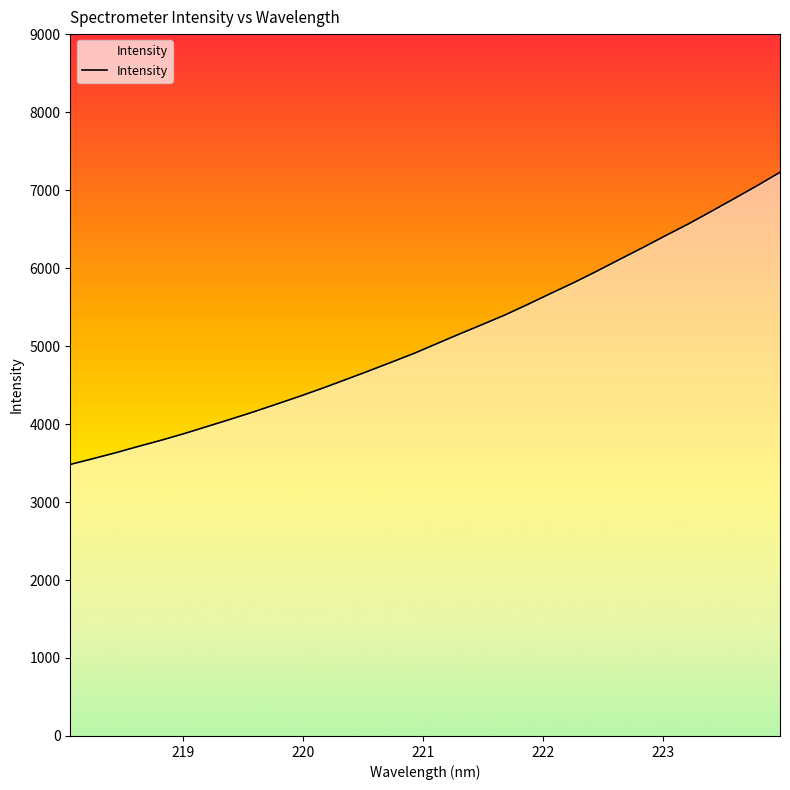

What is the greatest value displayed?

7228.1